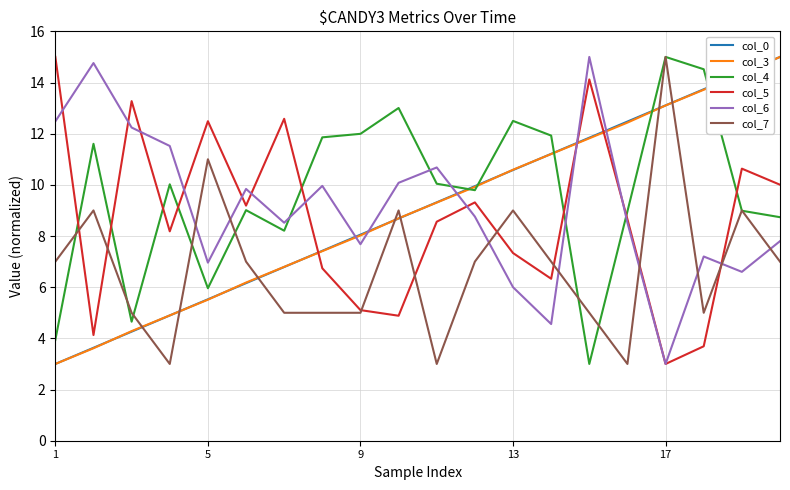

What is the highest value of the col_5 series?

15.0